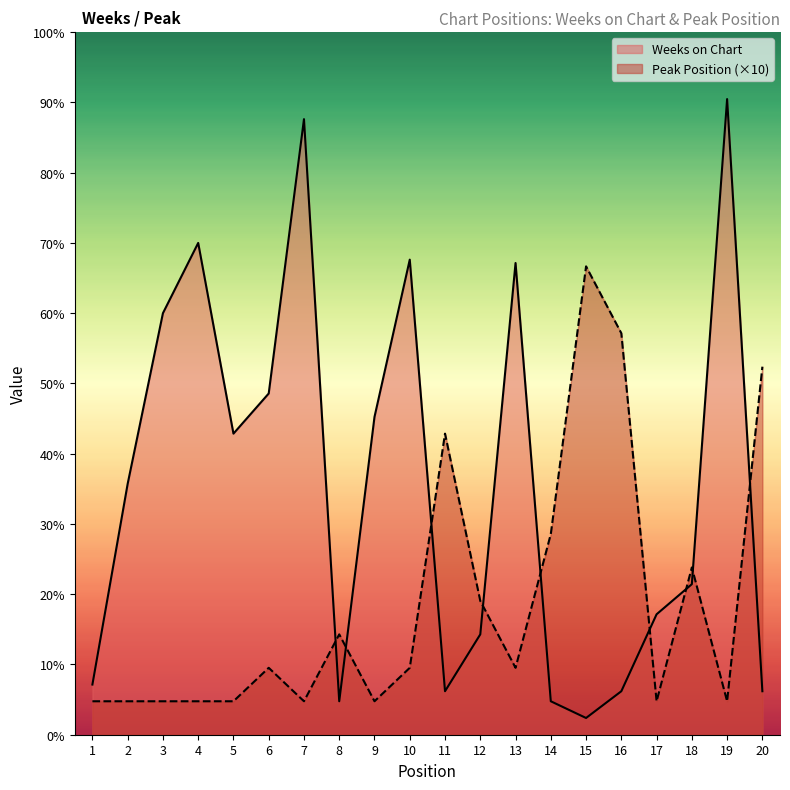

At which label does Peak Position first exceed 20?

8